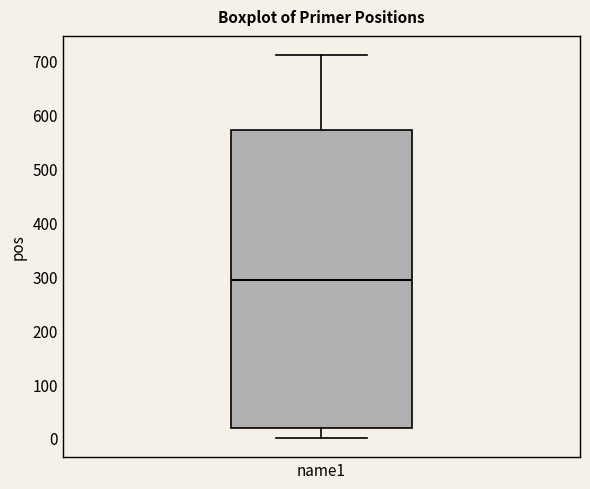

Where does the lower whisker of the box for name1 end on the y-axis? The values are not printed on the chart, so give them approximately, as read against the axis.

0